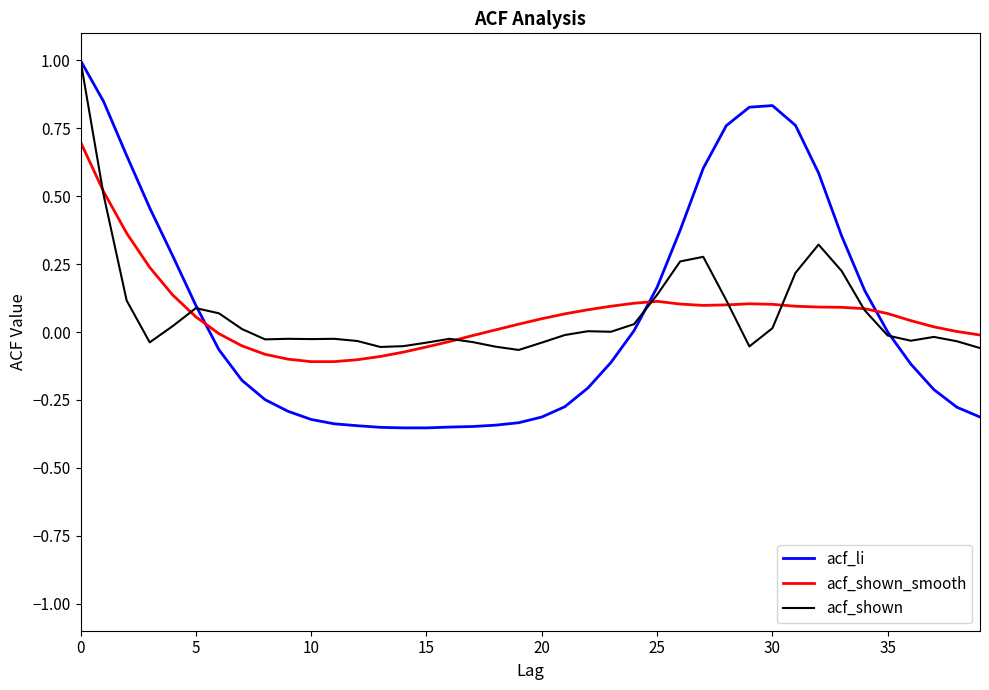

What is the maximum value for acf_li?

1.0